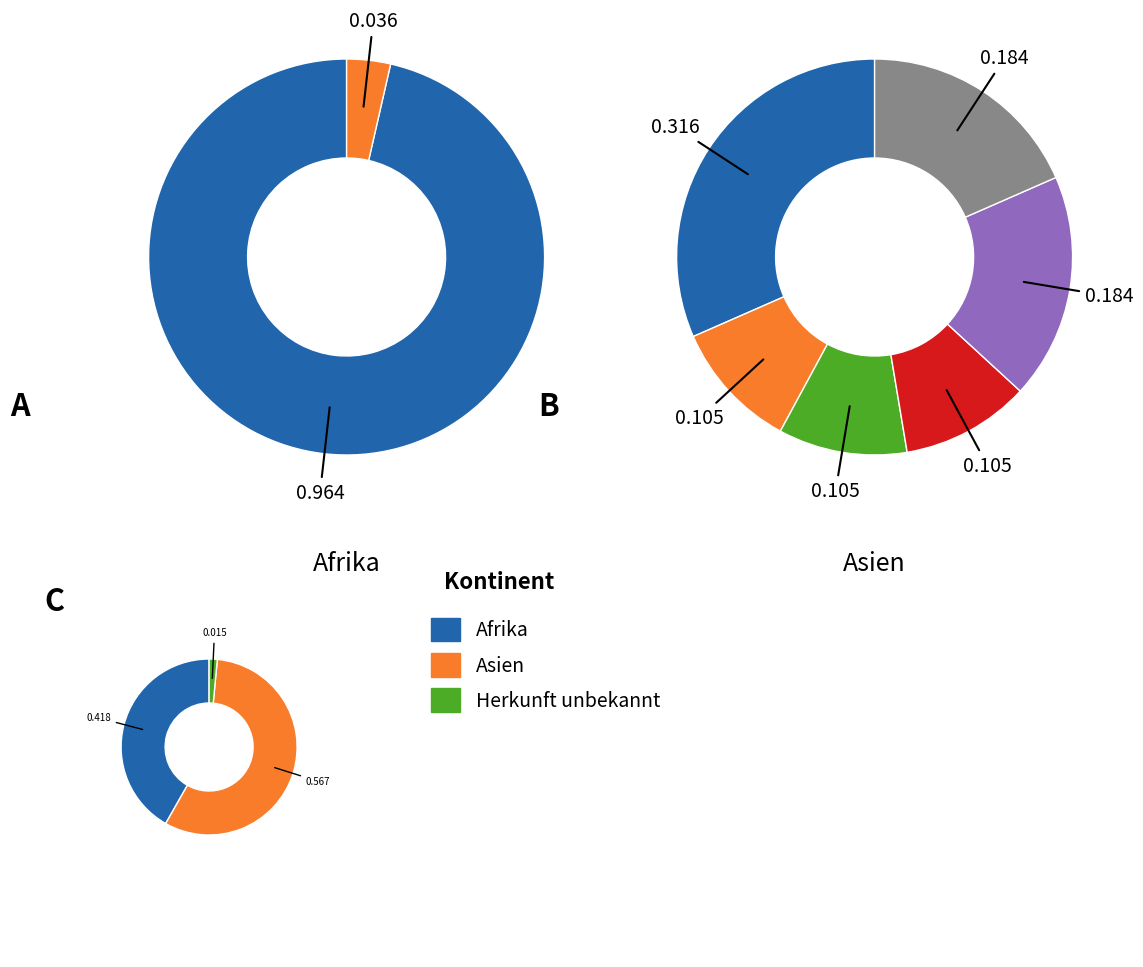

To the nearest percent, what is the combined percentage of Afrika and Asien?

99%